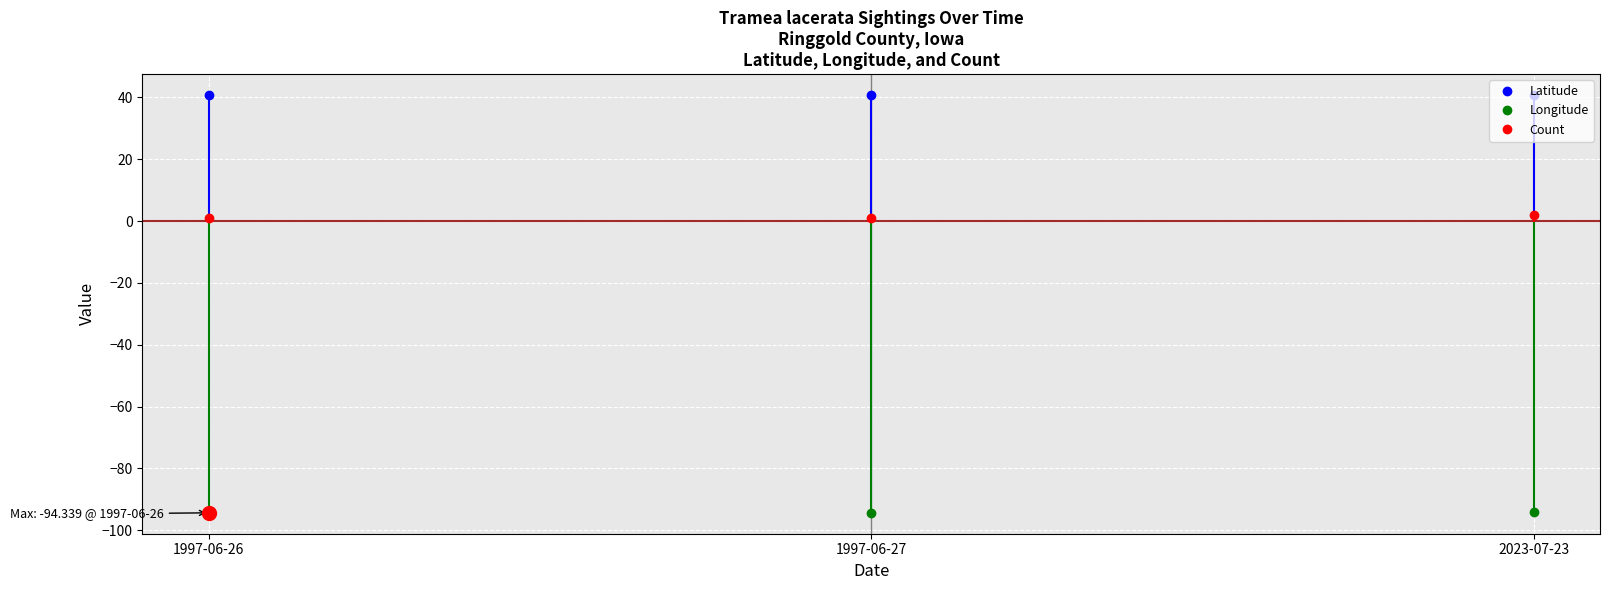

Where is Longitude nearest to the value -94?

2023-07-23